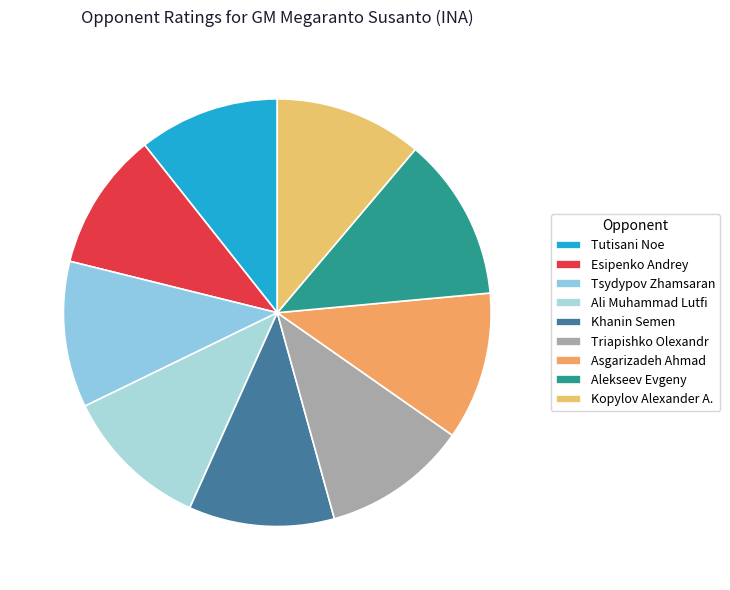

Which slice is the largest?

Alekseev Evgeny